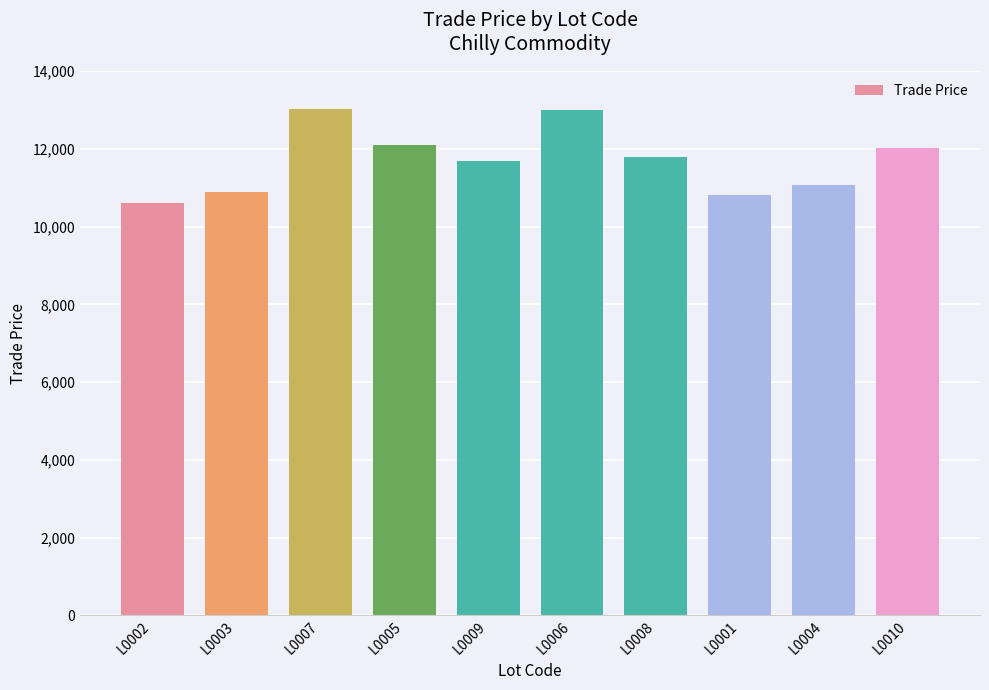

What is the minimum value shown in the chart?

10601